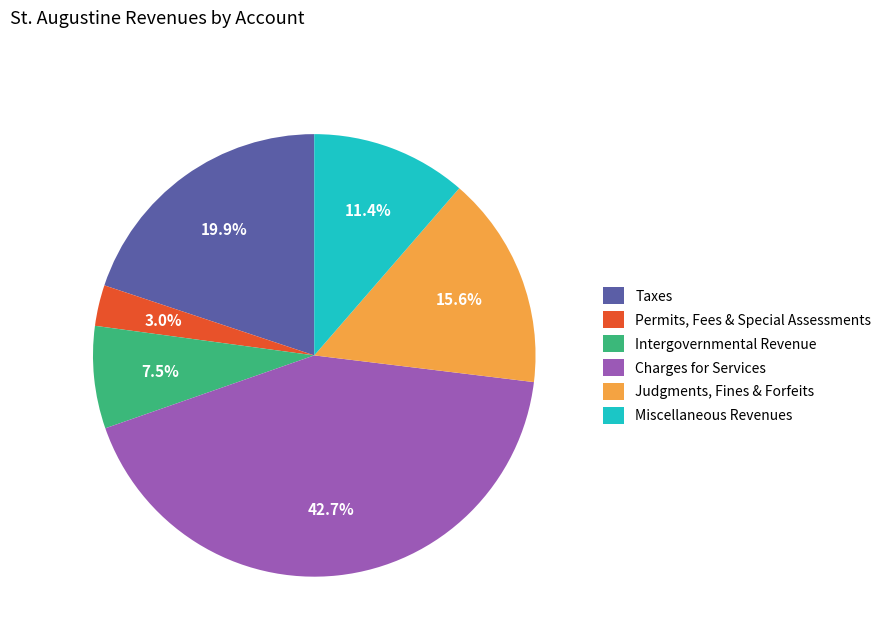

Which category has the smallest portion of the pie?

Permits, Fees & Special Assessments